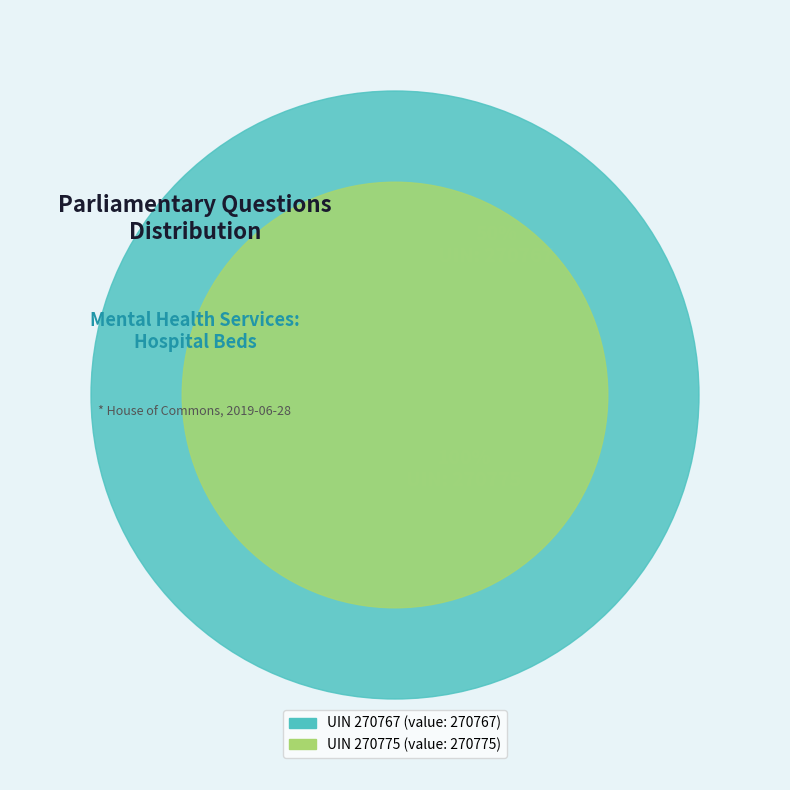

What is the smallest slice in the pie chart?

270767